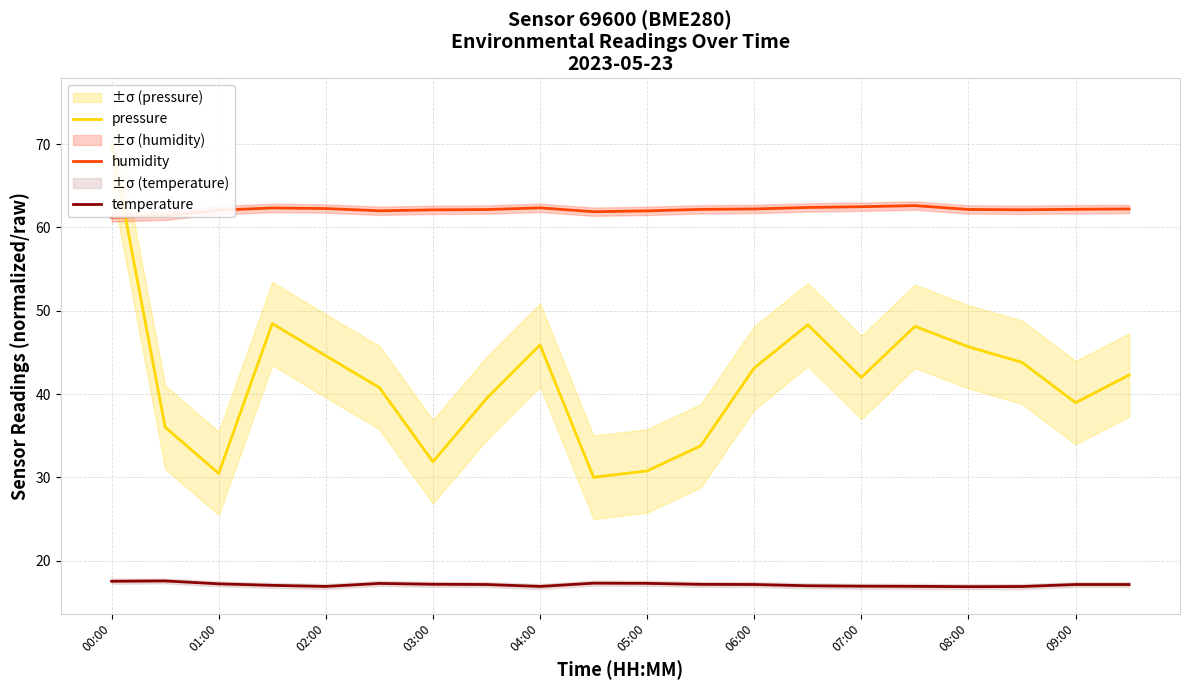

Which series has the largest total across all categories?

humidity